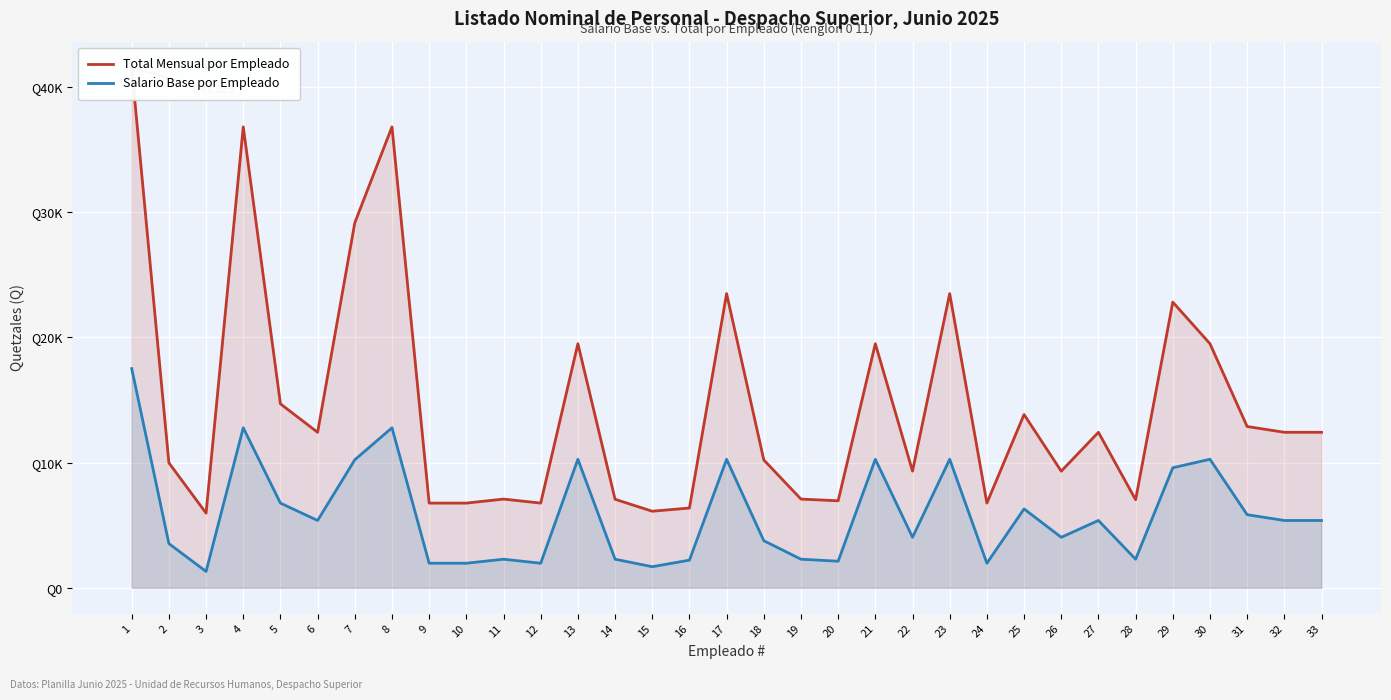

List the series in order of their peak value, lowest first.

Salario Base por Empleado, Total Mensual por Empleado